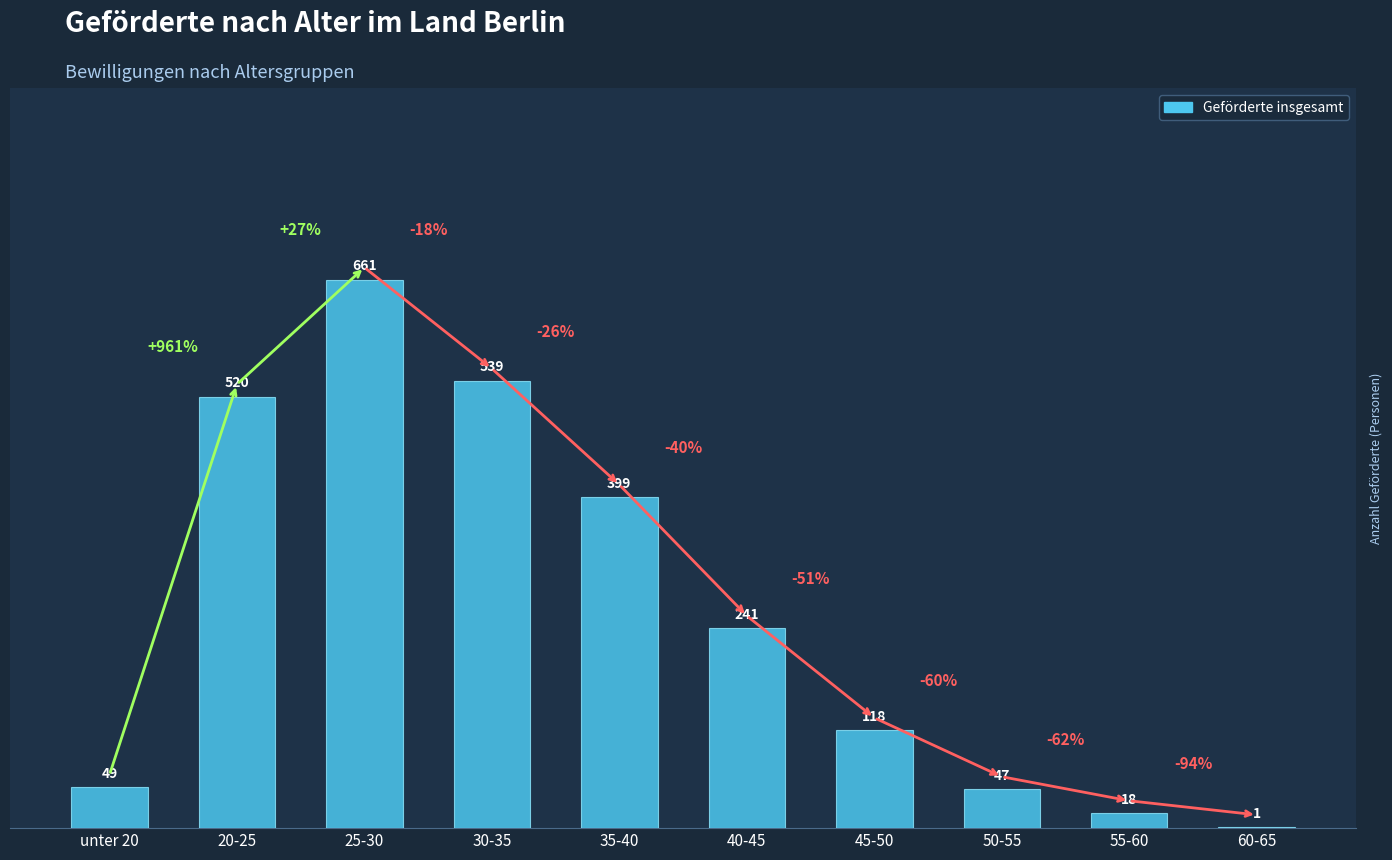

What is the greatest value displayed?

661